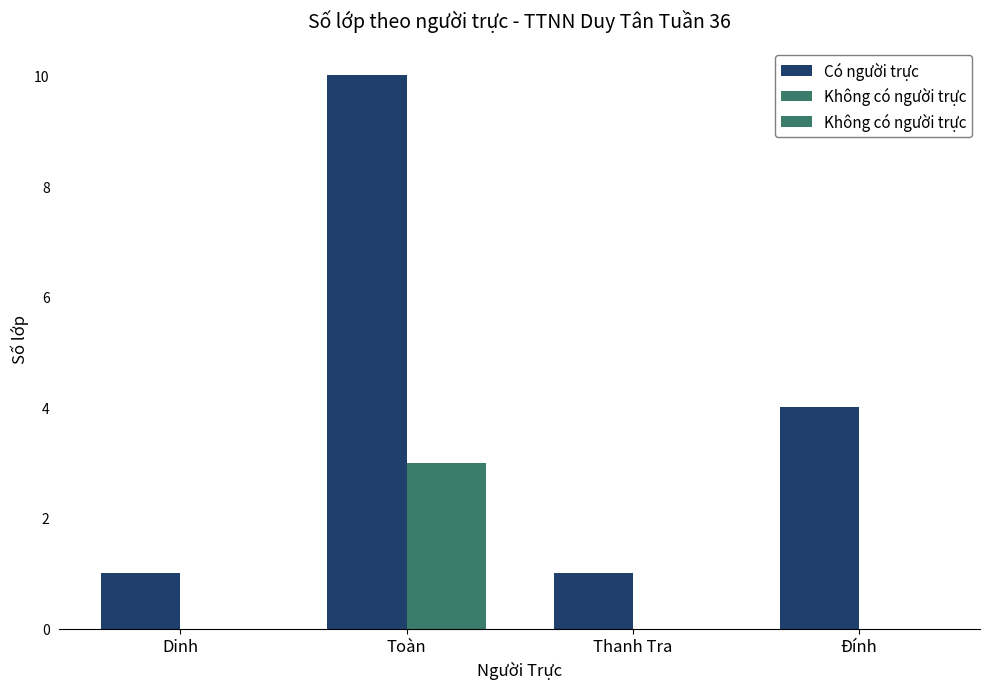

What is the total value across all series at Dinh?

1